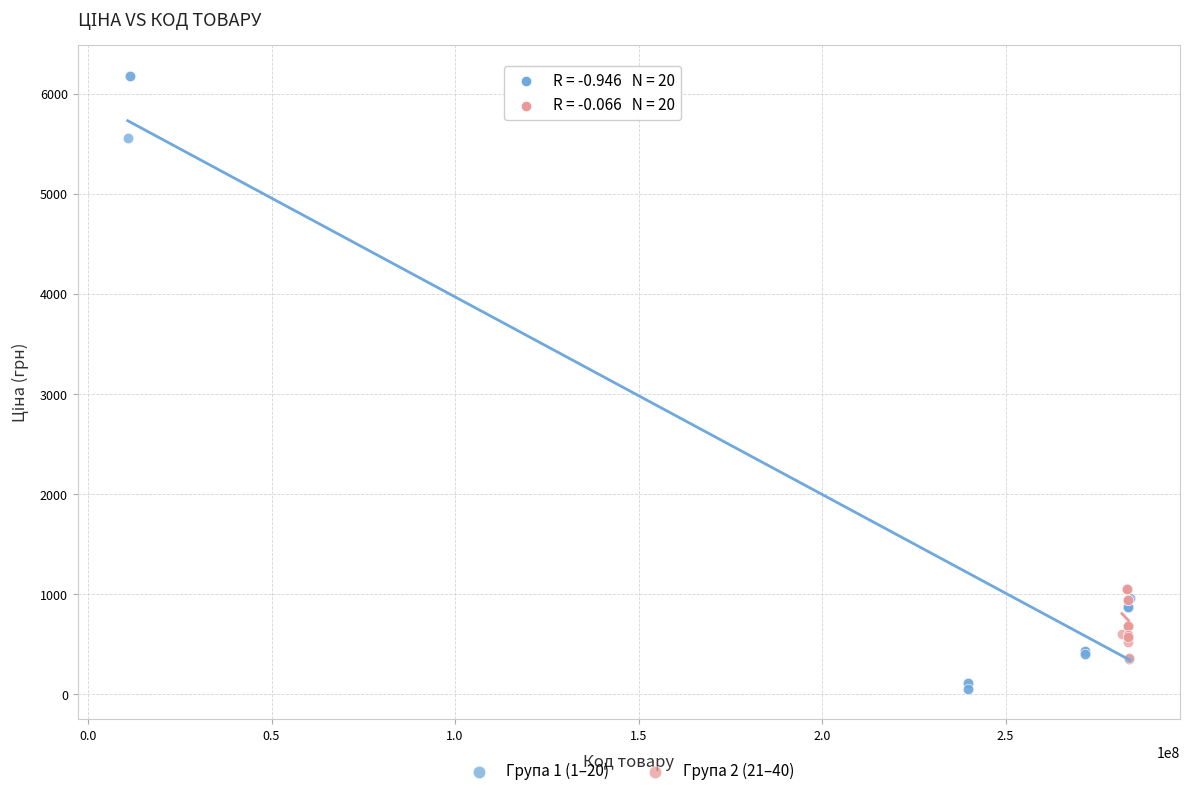

Which series reaches the maximum Y coordinate?

Група 1 (1–20)